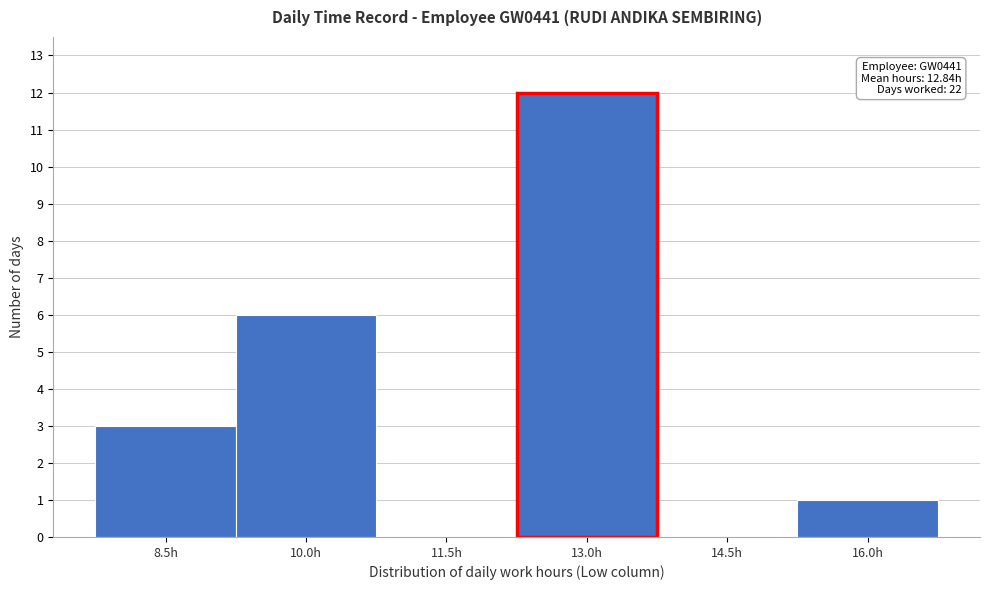

Reading right to left, transcribe all the data shown in this chart.

16.0h=1	14.5h=0	13.0h=12	11.5h=0	10.0h=6	8.5h=3